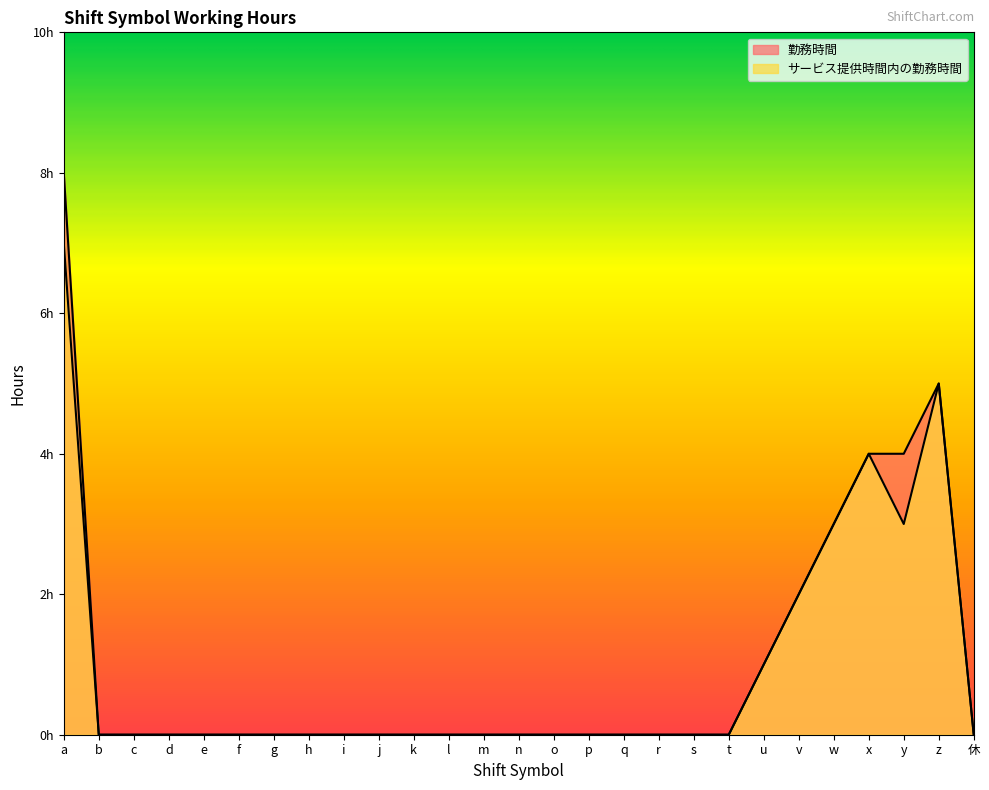

True or false: 勤務時間 and サービス提供時間内の勤務時間 cross at least once.

False